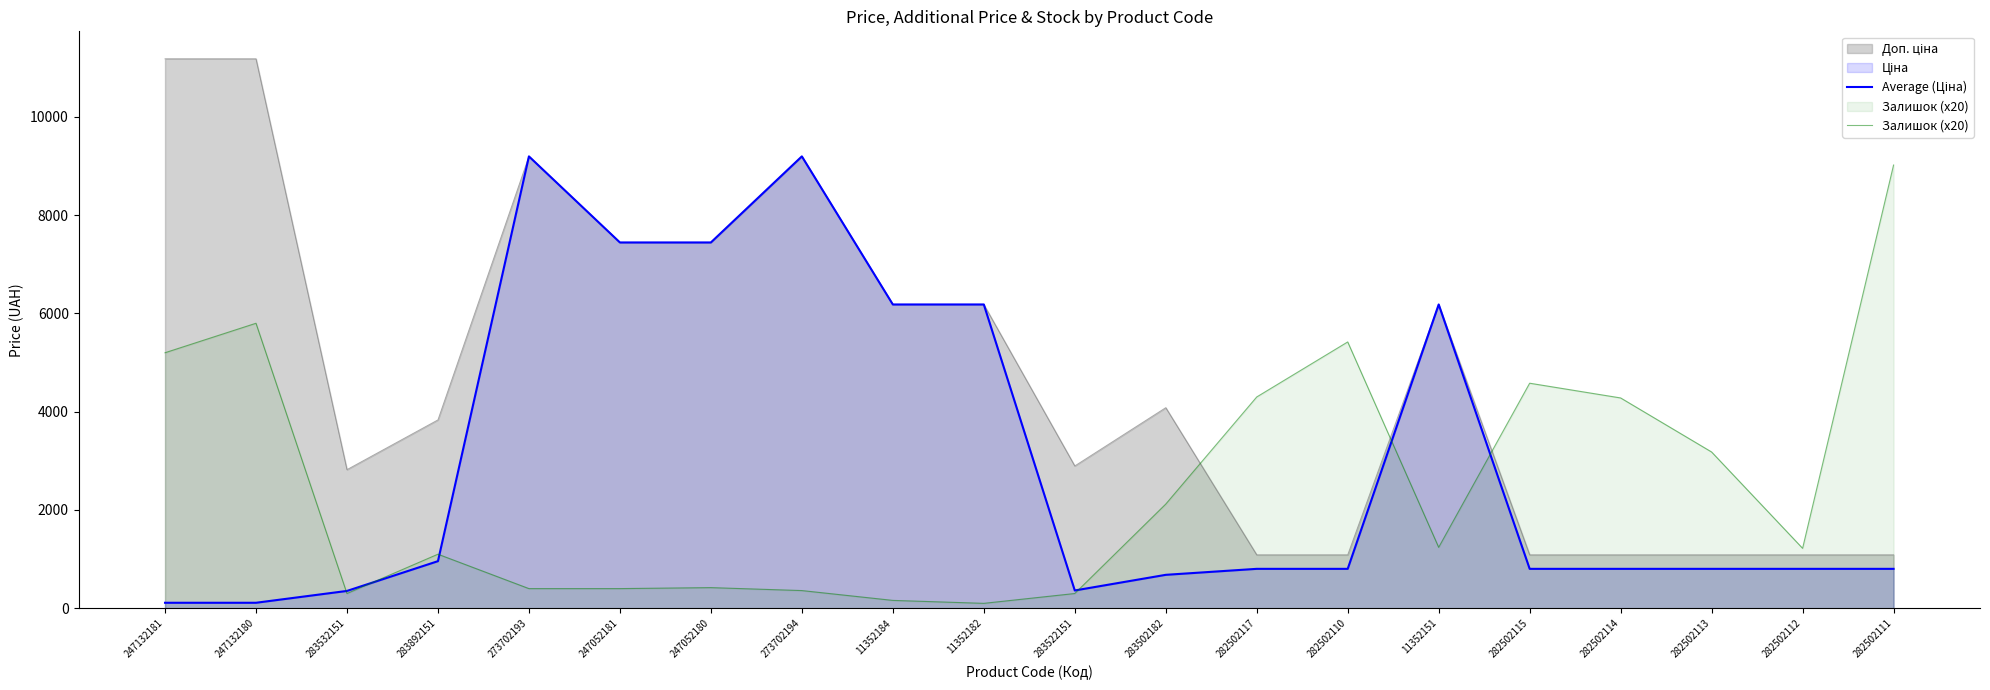

What is the difference between the maximum and minimum values in the Залишок (x20) series?

8920.0